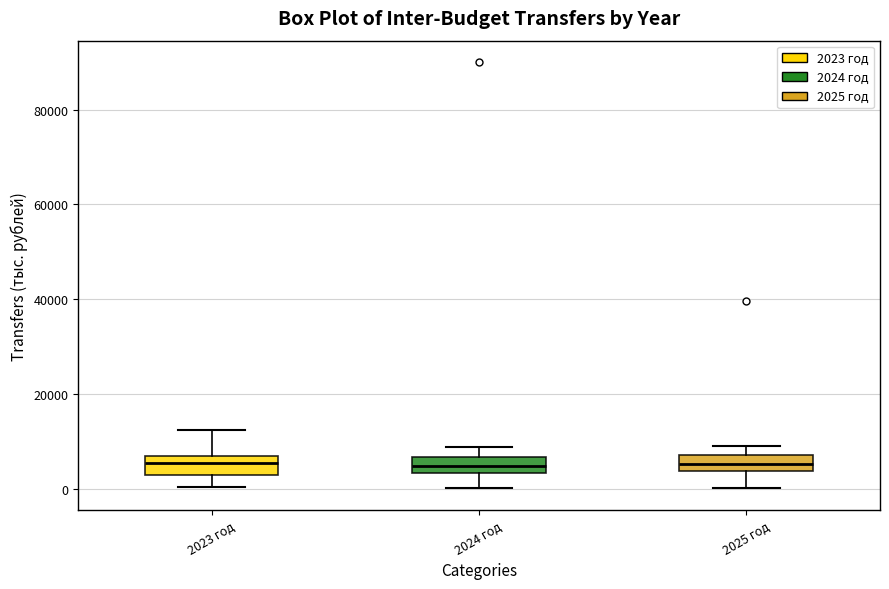

Reading left to right, transcribe this box plot: for each box, give where its median line is, the range the box spans, and where its two whiskers end, as read against the y-axis. The values are not printed on the chart, so give them approximately, as read against the axis.

2023 год: median 6000 (inside the box), box 4000 to 6000, whiskers 0 to 12000
2024 год: median 4000 (inside the box), box 4000 to 6000, whiskers 0 to 8000
2025 год: median 6000, box 4000 to 8000, whiskers 0 to 10000